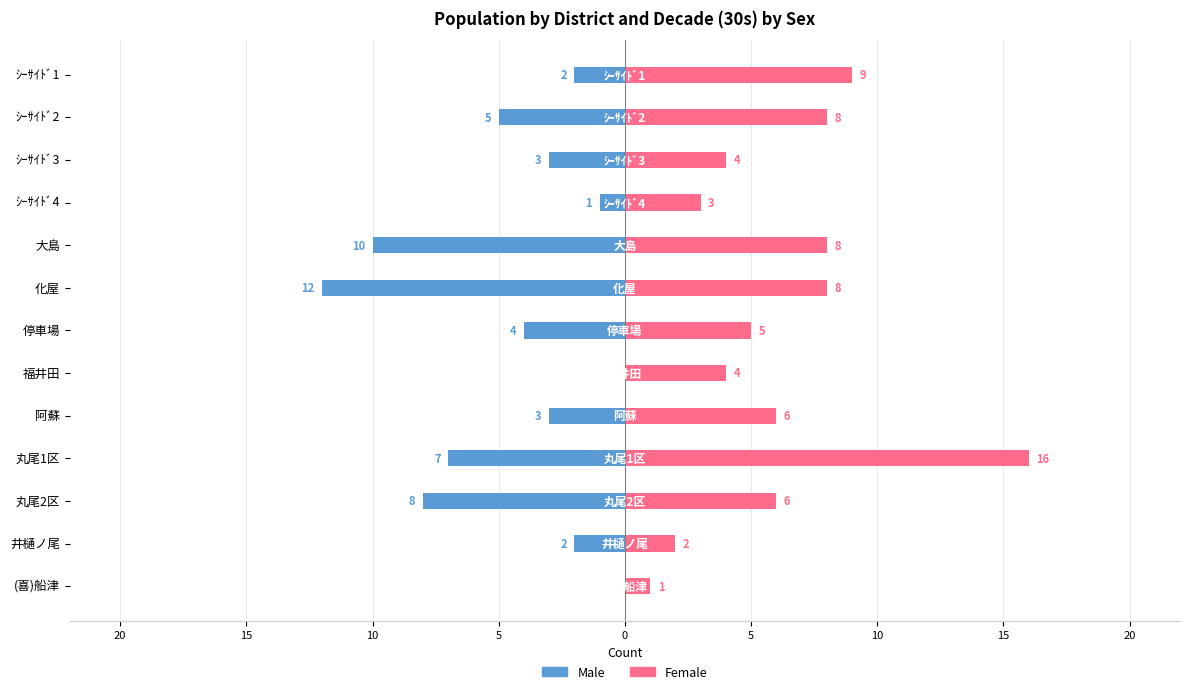

Reading left to right, extract all data points from this chart.

Male: -2	-5	-3	-1	-10	-12	-4	0	-3	-7	-8	-2	0
Female: 9	8	4	3	8	8	5	4	6	16	6	2	1